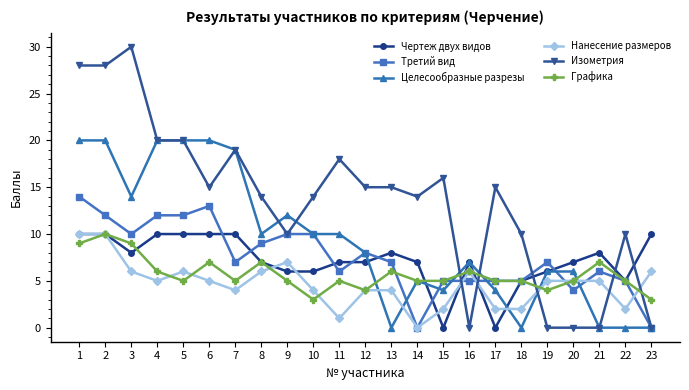

True or false: Изометрия has a value of 0 at 16.

True